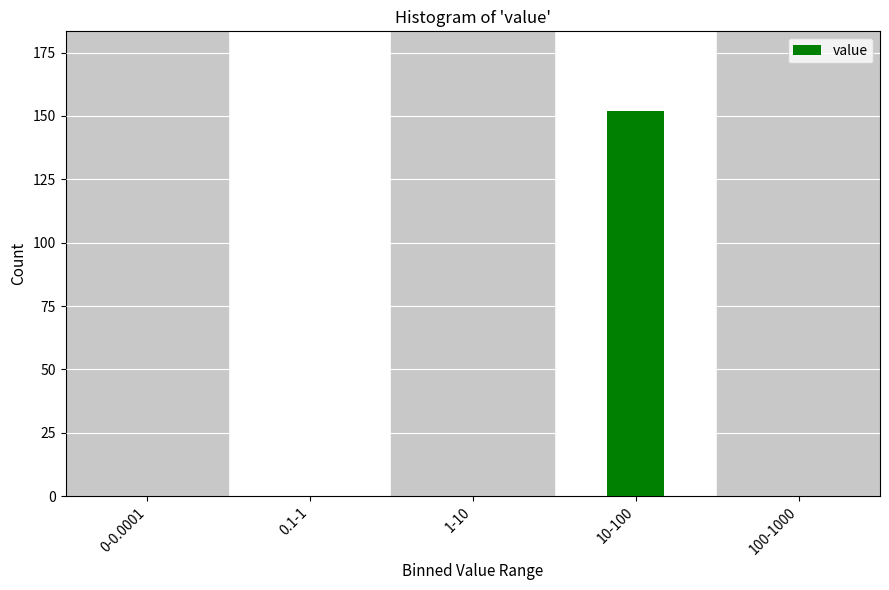

Reading right to left, transcribe all the data shown in this chart.

100-1000=0	10-100=152	1-10=0	0.1-1=0	0-0.0001=0